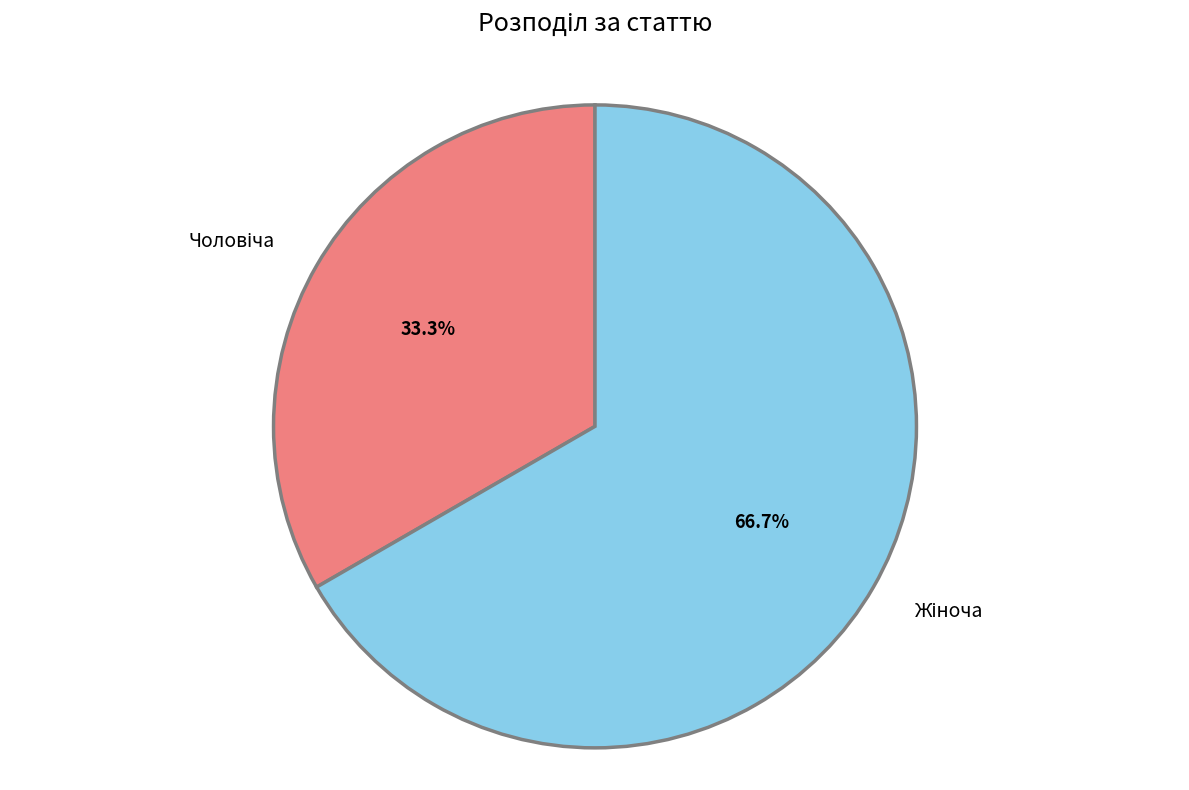

Is there any slice that represents more than half of the pie?

Yes